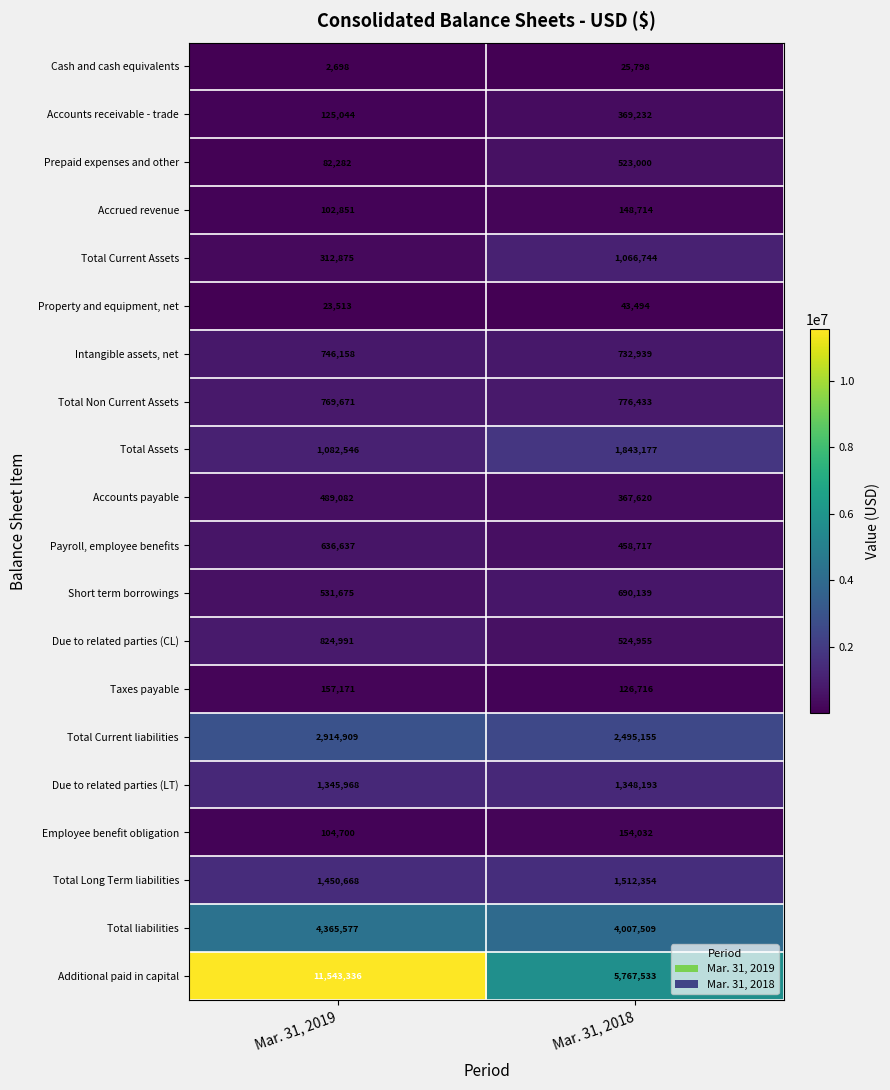

At how many categories does at least one series exceed 9790161?

1